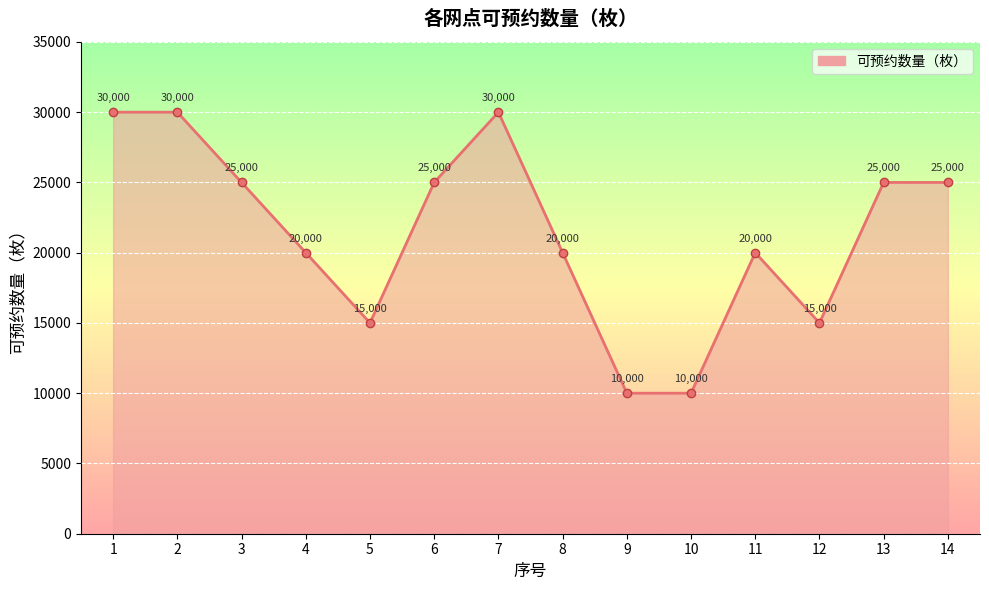

Reading right to left, what are all the values shown in this chart?

25000	25000	15000	20000	10000	10000	20000	30000	25000	15000	20000	25000	30000	30000